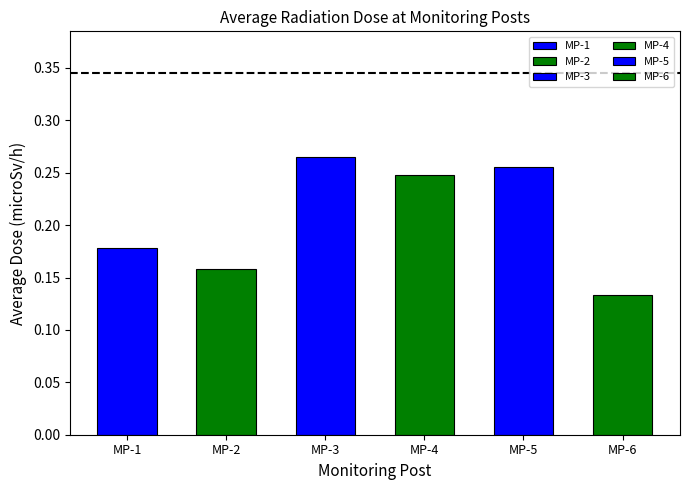

How many bars are there in total?

6